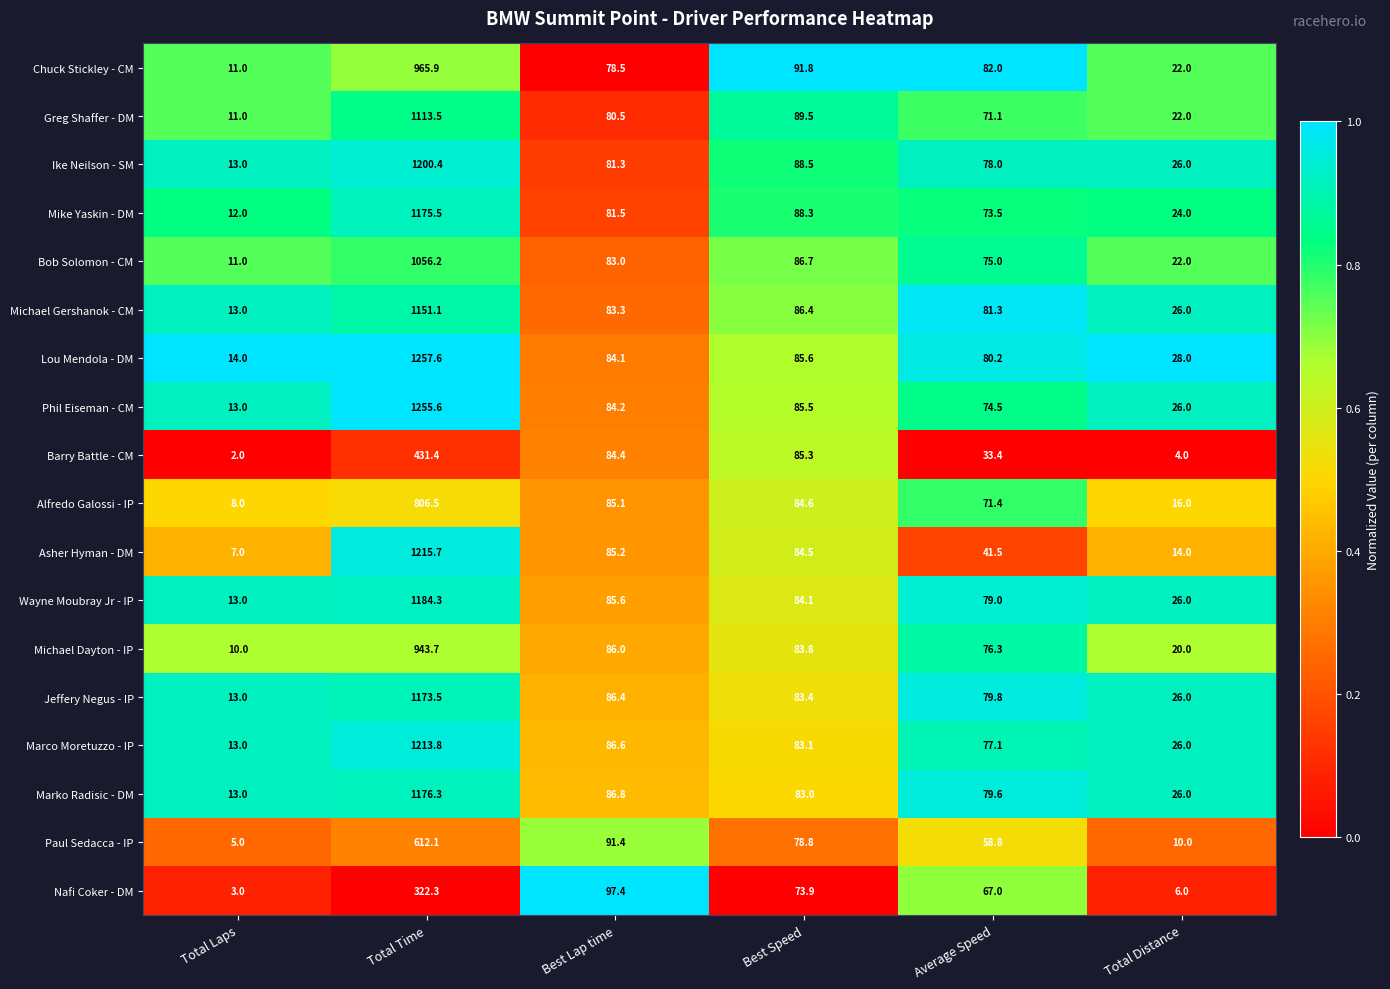

What is the spread (max minus min) of values at Total Time?

935.3